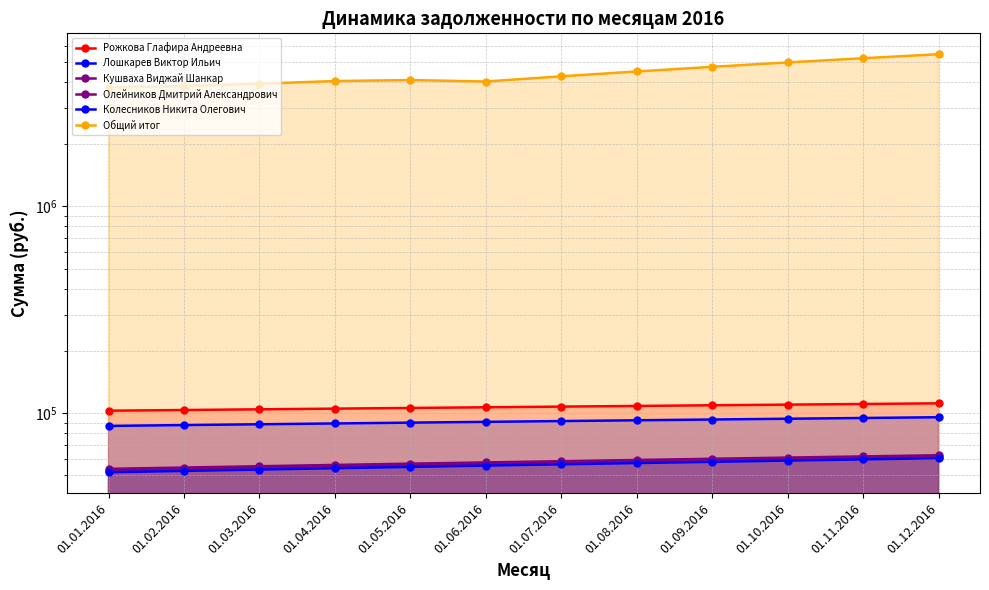

Reading left to right, extract all data points from this chart.

Рожкова Глафира Андреевна: 102800.0	103600.0	104400.0	105200.0	106000.0	106800.0	107600.0	108400.0	109200.0	110000.0	110800.0	111600.0
Лошкарев Виктор Ильич: 86800.0	87600.0	88400.0	89200.0	90000.0	90800.0	91600.0	92400.0	93200.0	94000.0	94800.0	95600.0
Кушваха Виджай Шанкар: 53800.0	54600.0	55400.0	56200.0	57000.0	57800.0	58600.0	59400.0	60200.0	61000.0	61800.0	62600.0
Олейников Дмитрий Александрович: 52800.0	53600.0	54400.0	55200.0	56000.0	56800.0	57600.0	58400.0	59200.0	60000.0	60800.0	61600.0
Колесников Никита Олегович: 51800.0	52600.0	53400.0	54200.0	55000.0	55800.0	56600.0	57400.0	58200.0	59000.0	59800.0	60600.0
Общий итог: 3756757.7	3822557.7	3920957.7	4039007.7	4083657.7	4018357.7	4255957.7	4493557.7	4731157.7	4968757.7	5206357.7	5443957.7